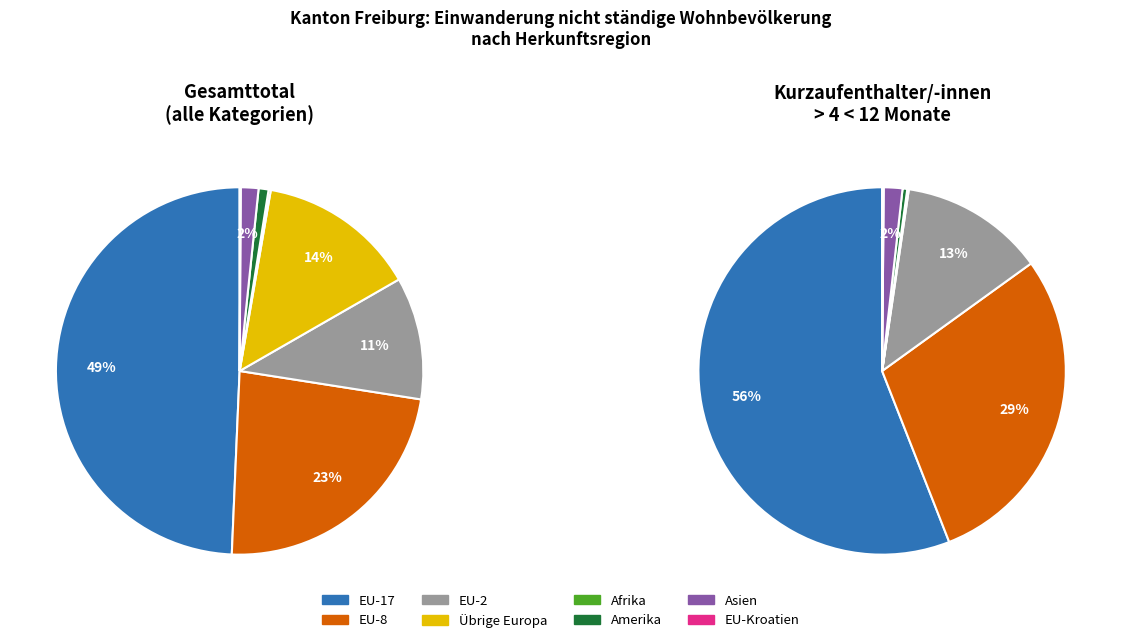

How many segments does this pie chart have?

8